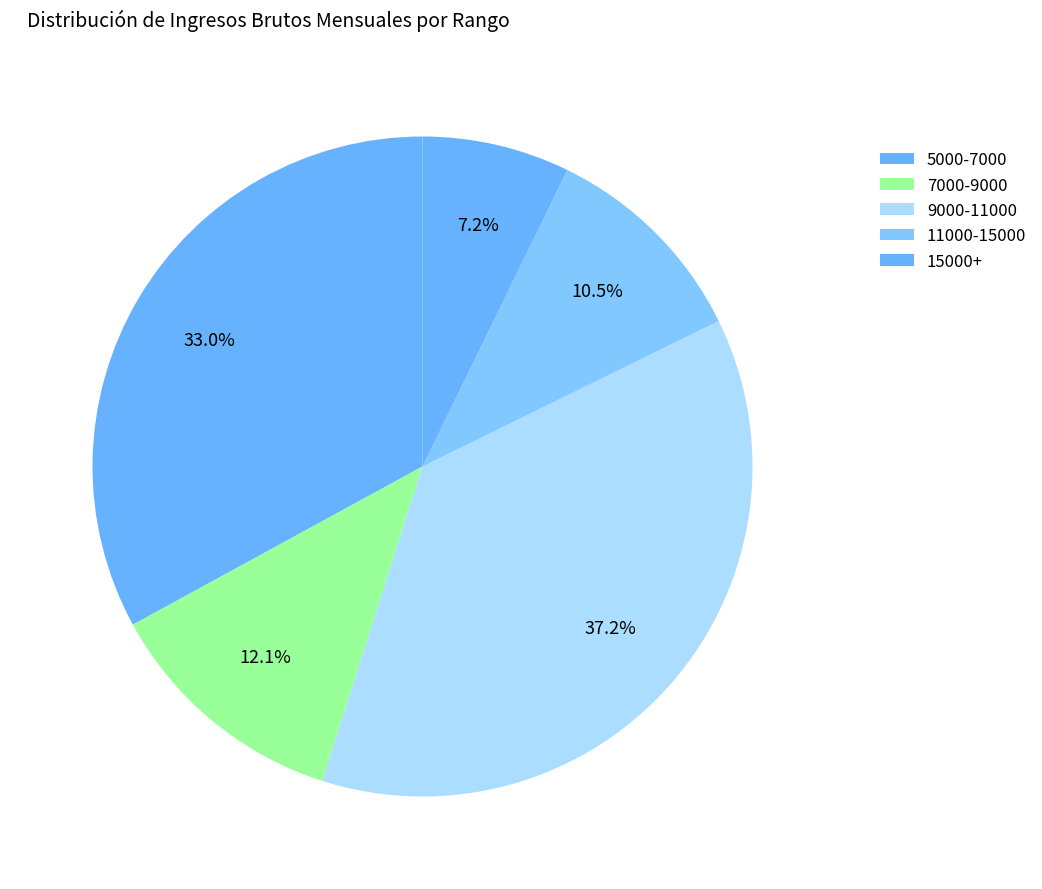

How many segments does this pie chart have?

5